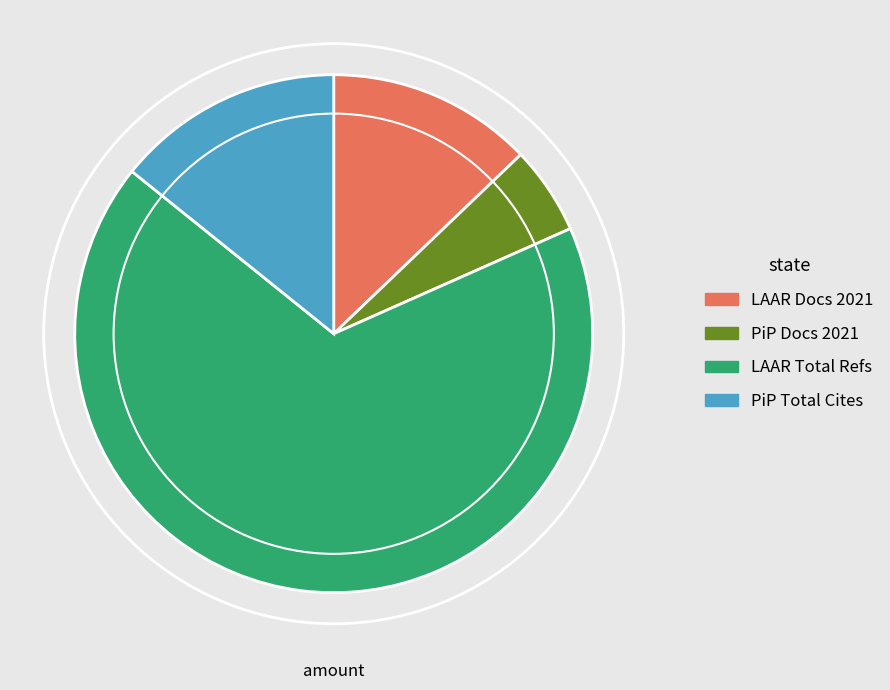

How many slices are in this pie chart?

4